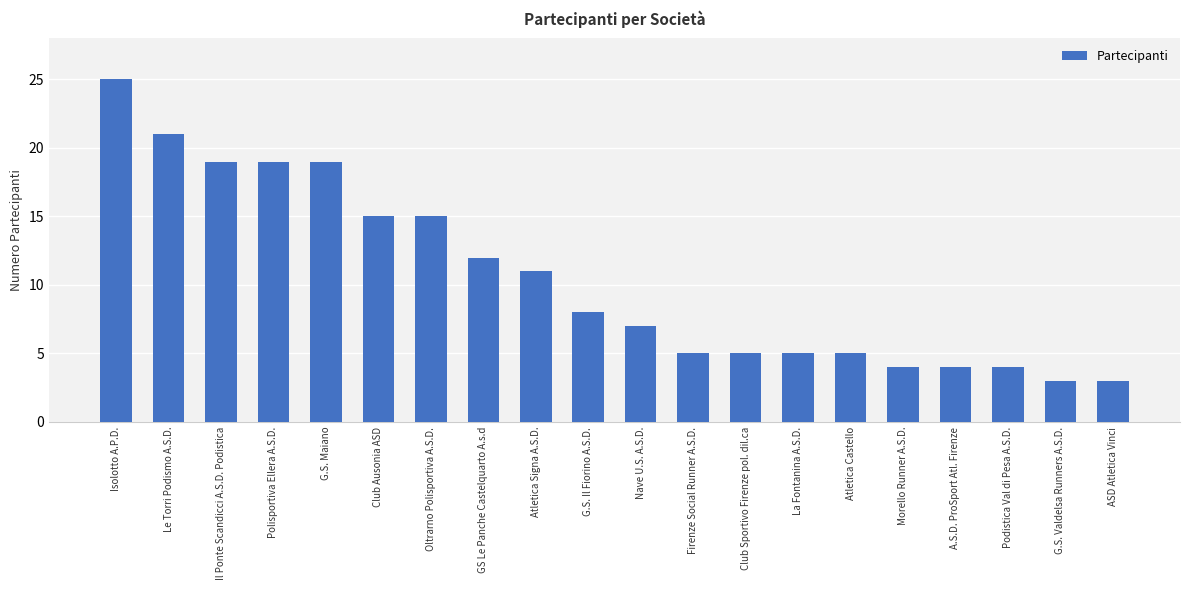

What is the change in value from GS Le Panche Castelquarto A.s.d to G.S. Il Fiorino A.S.D.?

-4